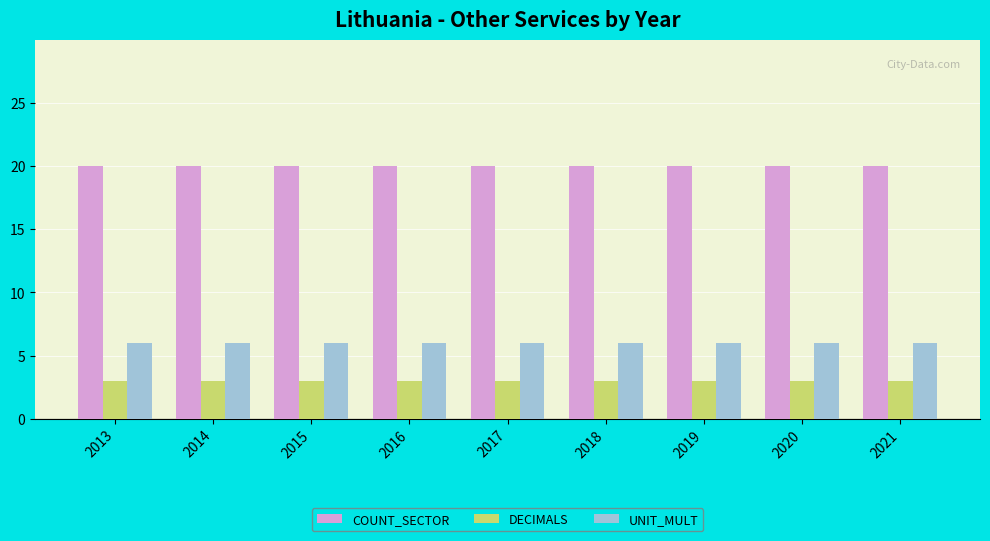

What is the difference between the highest and lowest values at 2013?

17